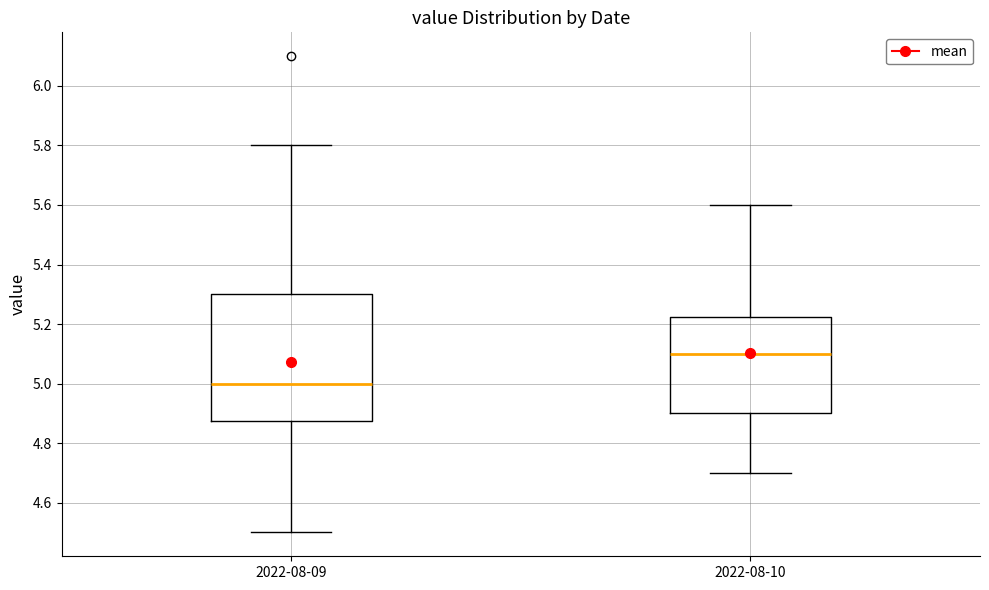

Comparing the boxes themselves (not the whiskers), which one is the tallest?

2022-08-09